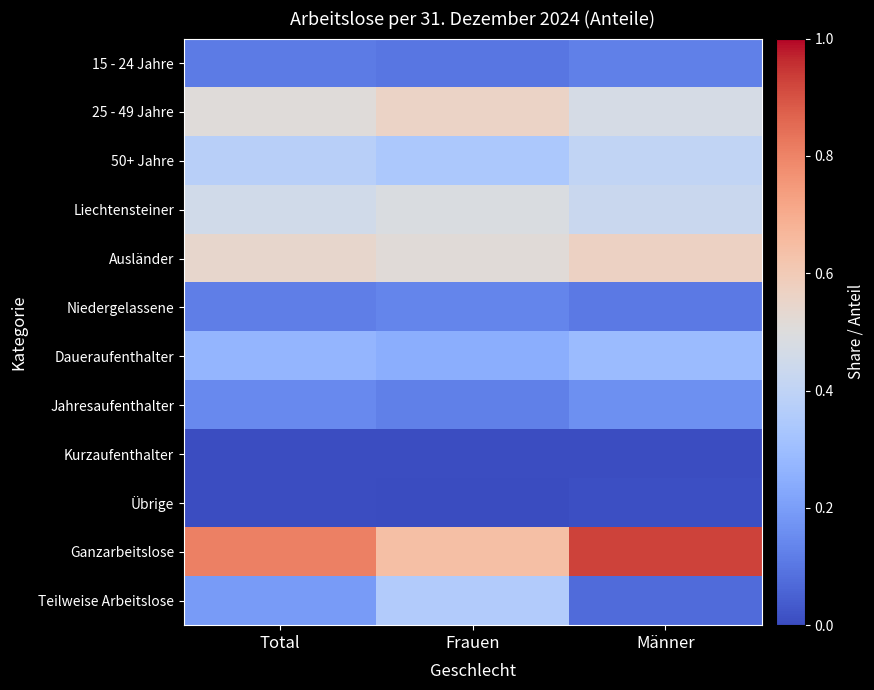

Reading left to right, transcribe all the data shown in this chart.

15 - 24 Jahre: Total=0.1	Frauen=0.1	Männer=0.1
25 - 49 Jahre: Total=0.5	Frauen=0.6	Männer=0.5
50+ Jahre: Total=0.4	Frauen=0.3	Männer=0.4
Liechtensteiner: Total=0.5	Frauen=0.5	Männer=0.4
Ausländer: Total=0.5	Frauen=0.5	Männer=0.6
Niedergelassene: Total=0.1	Frauen=0.1	Männer=0.1
Daueraufenthalter: Total=0.3	Frauen=0.2	Männer=0.3
Jahresaufenthalter: Total=0.1	Frauen=0.1	Männer=0.2
Kurzaufenthalter: Total=0.0	Frauen=0.0	Männer=0.0
Übrige: Total=0.0	Frauen=0.0	Männer=0.0
Ganzarbeitslose: Total=0.8	Frauen=0.6	Männer=0.9
Teilweise Arbeitslose: Total=0.2	Frauen=0.4	Männer=0.1